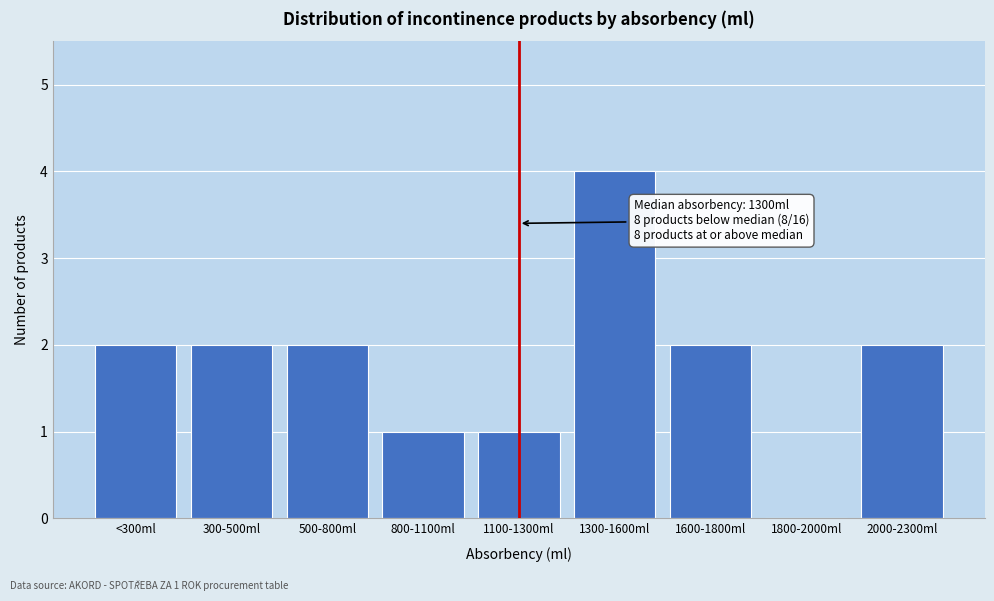

Reading left to right, list all the values displayed in this chart.

<300ml=2	300-500ml=2	500-800ml=2	800-1100ml=1	1100-1300ml=1	1300-1600ml=4	1600-1800ml=2	1800-2000ml=0	2000-2300ml=2